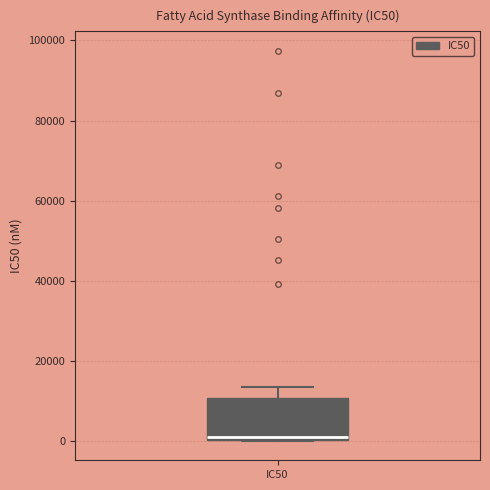

Read this box plot against the y-axis: the position of the median line, the range covered by the box, and the ends of both whiskers. The values are not printed on the chart, so give them approximately, as read against the axis.

median 2000, box 0 to 10000, whiskers 0 to 14000